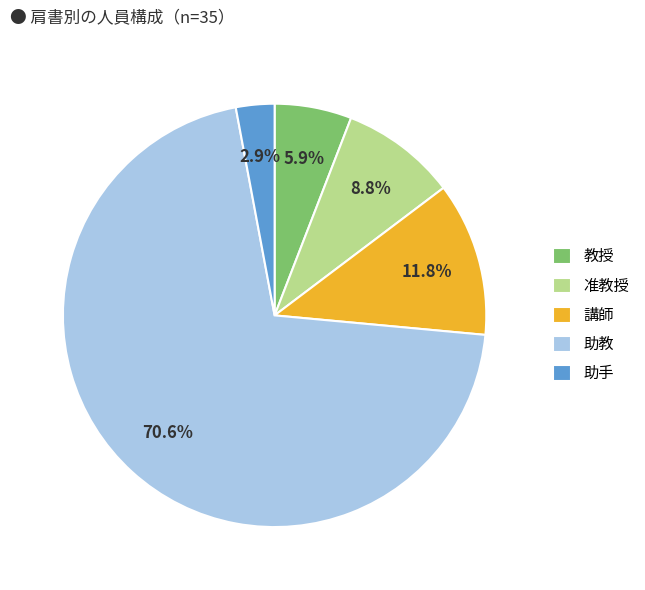

Count the number of slices in the pie.

5